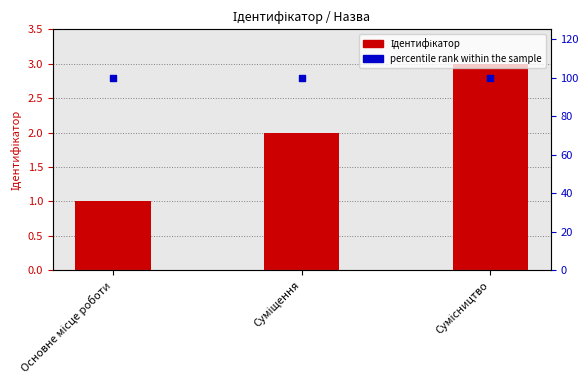

At which category is the sum across all series the highest?

Сумісництво